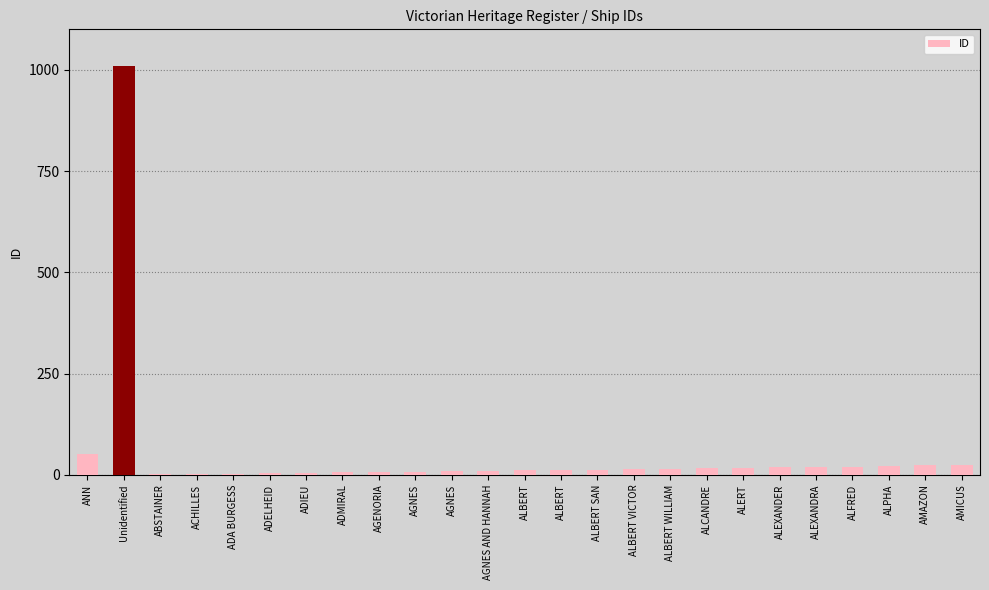

How many series are shown in this chart?

1